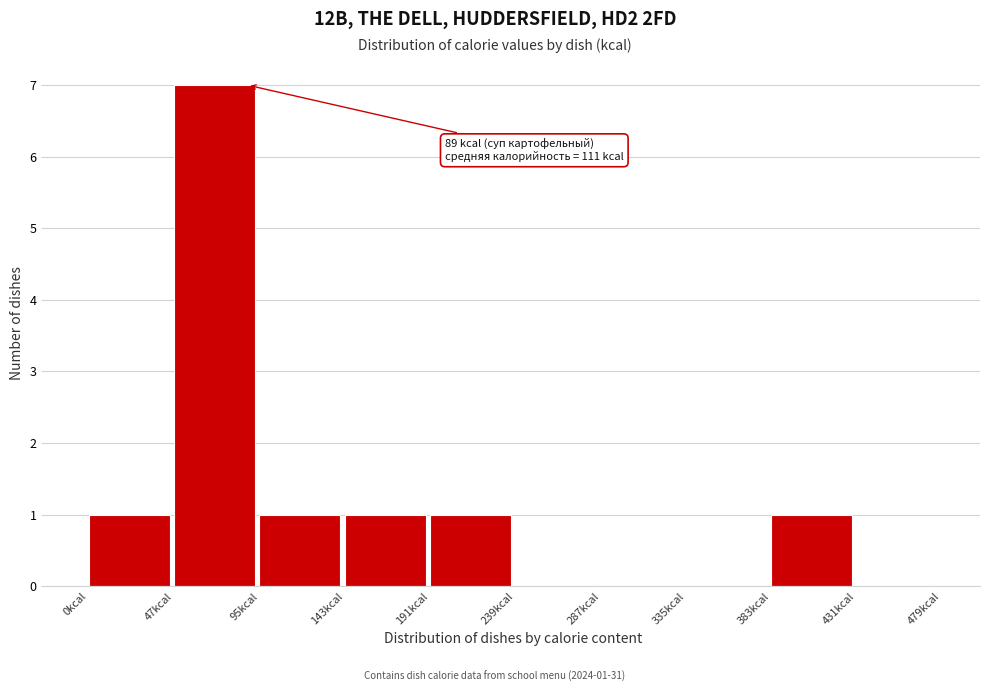

Over which range of the x-axis is the bar tallest?

50 to 95